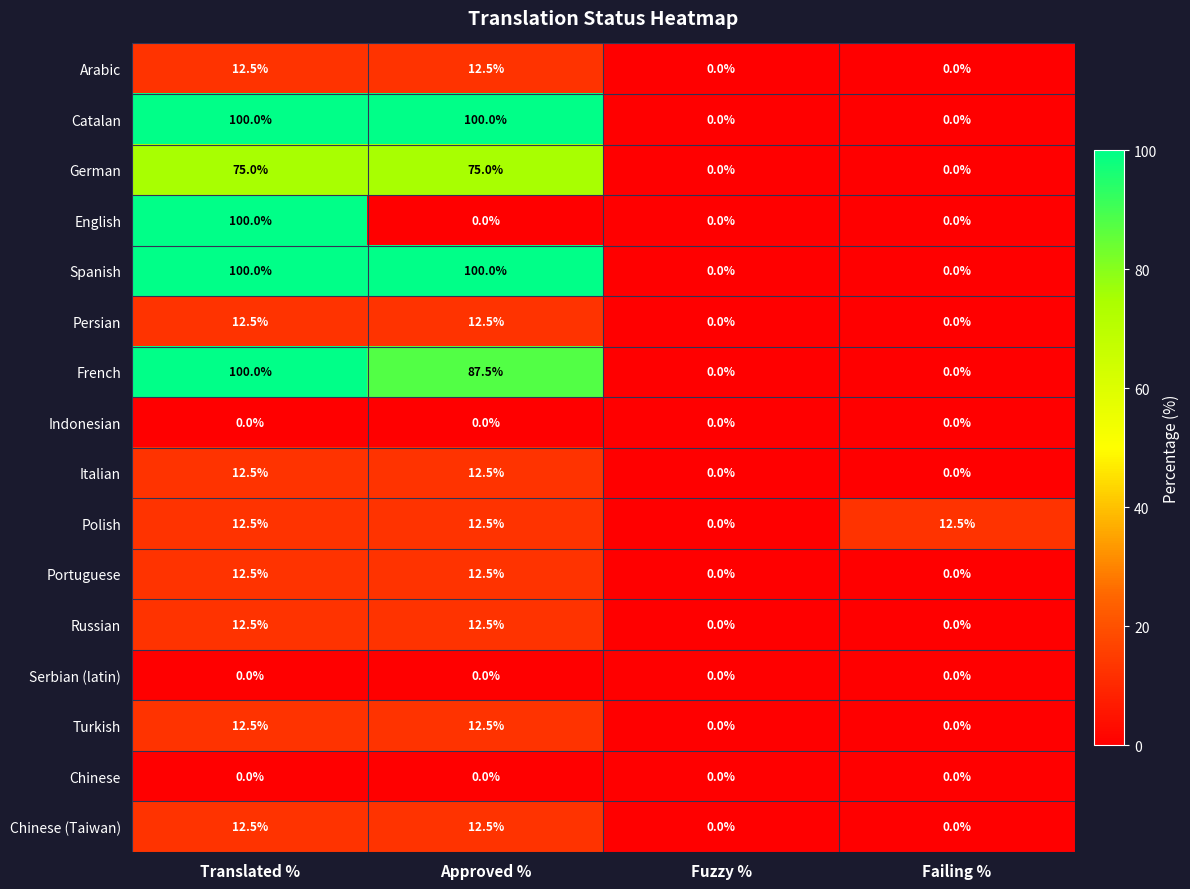

Is it true that Italian equals 18.1 at Translated %?

False